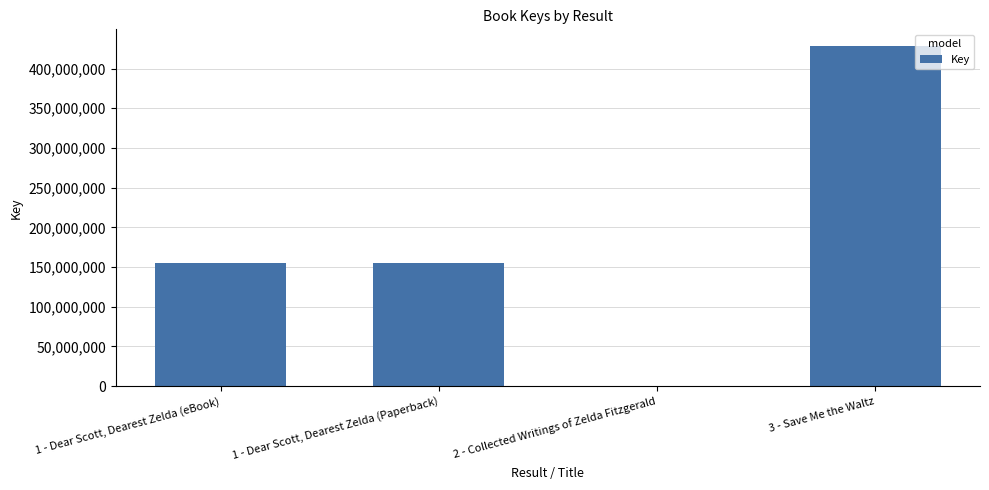

What is the sum of the values at 2 - Collected Writings of Zelda Fitzgerald and 3 - Save Me the Waltz?

428178884